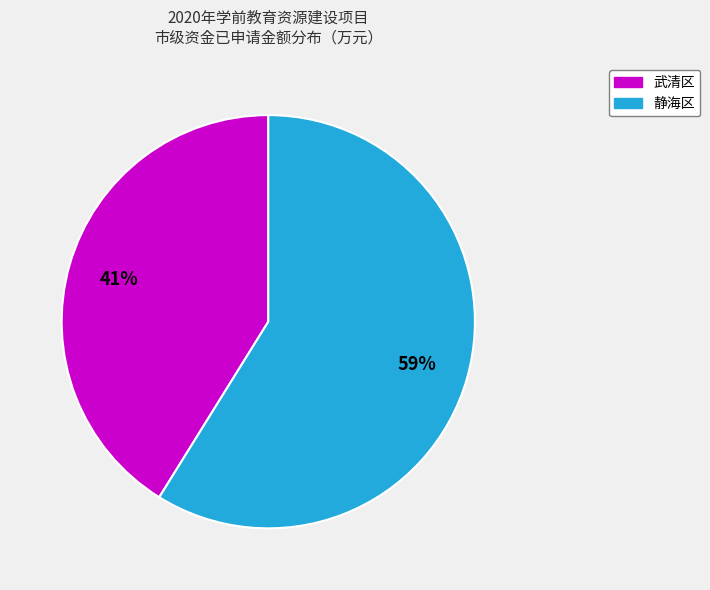

Does 静海区 represent more than half of the total?

Yes